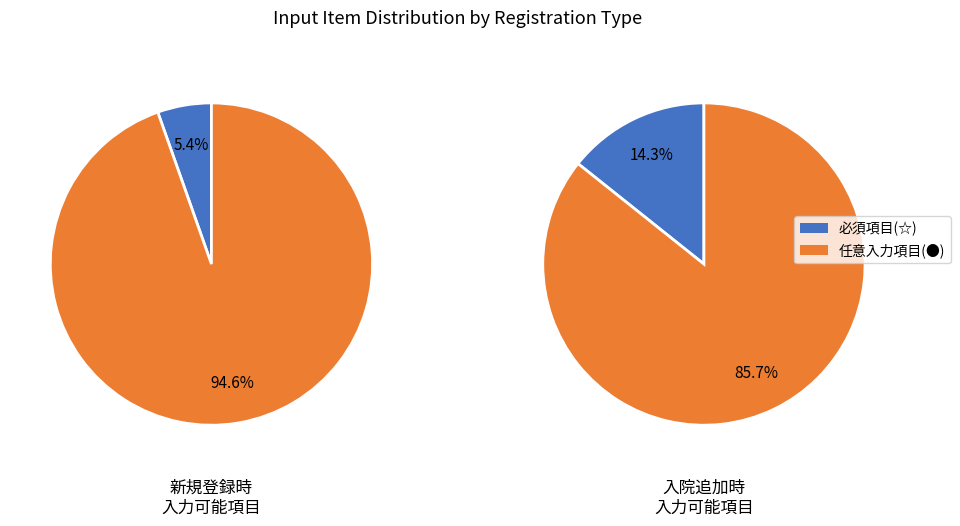

Is the sum of 0 and 1 greater than half?

Yes